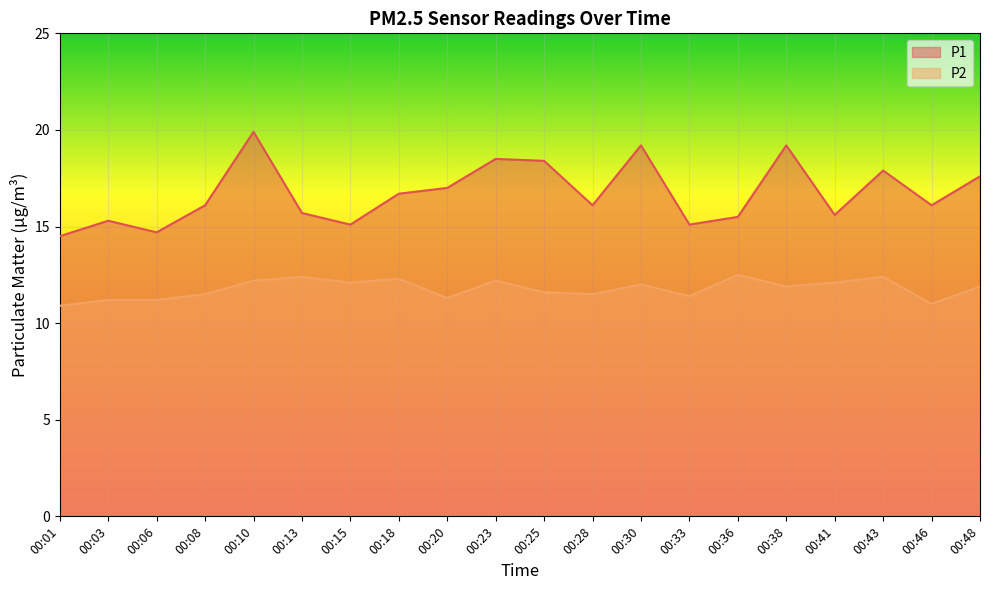

Which series has the largest total across all categories?

P1